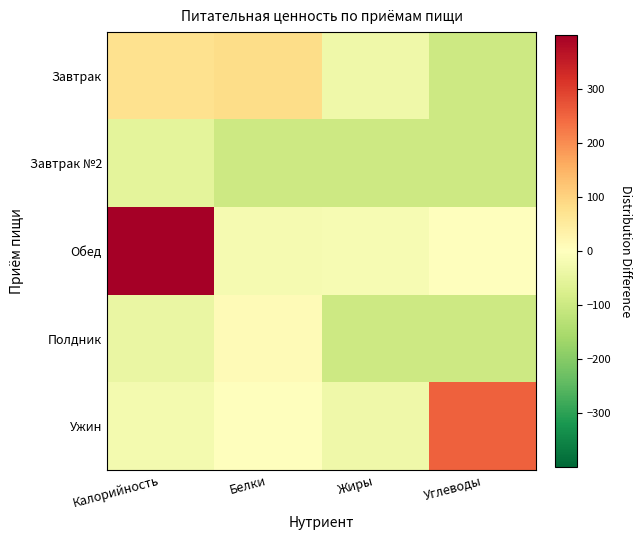

At Калорийность, list the series in order from largest to smallest.

Обед, Завтрак, Ужин, Полдник, Завтрак №2